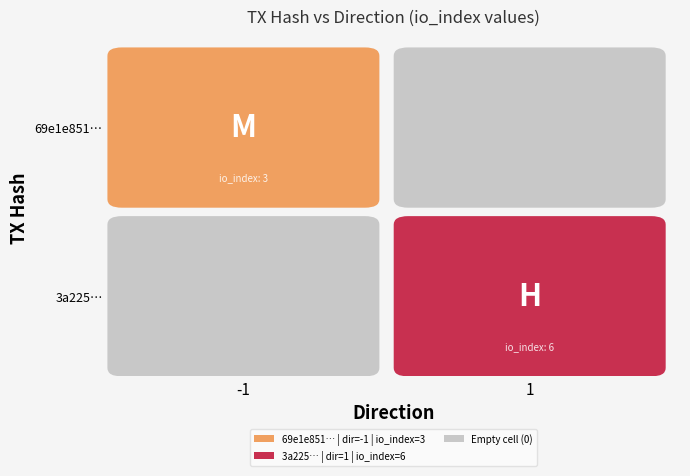

Is the value of 69e1e851916619dd538ed6aa2de130a6ed2fff1 at direction greater than the value of 3a22528b422a0f108465cc99241340aa0cdceda at io_index?

No